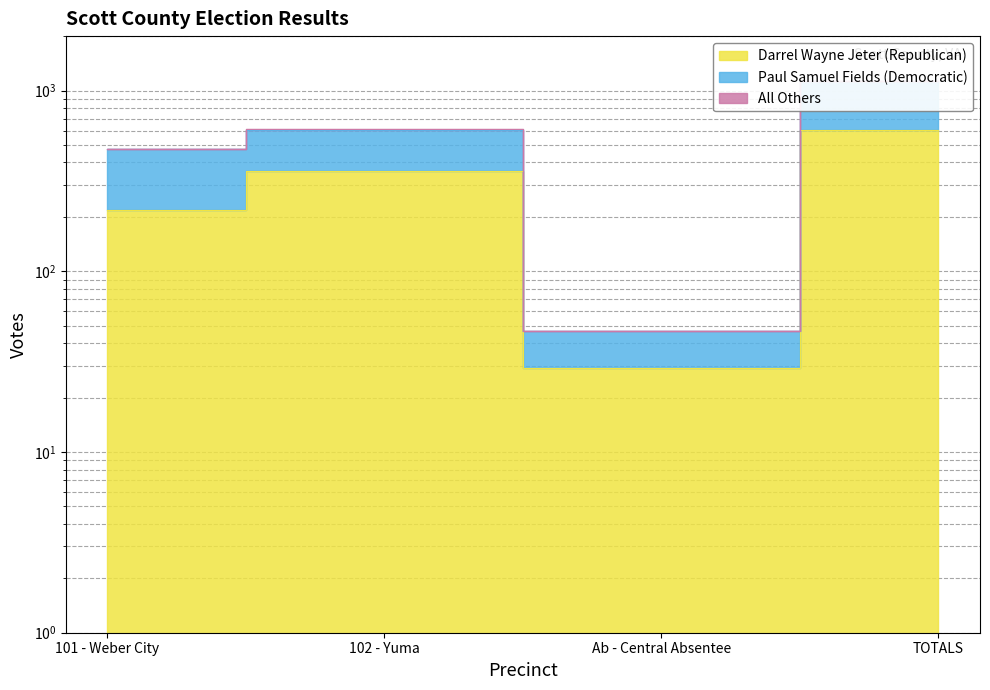

In Paul Samuel Fields (Democratic), how many points are higher than both neighbors (excluding endpoints)?

1